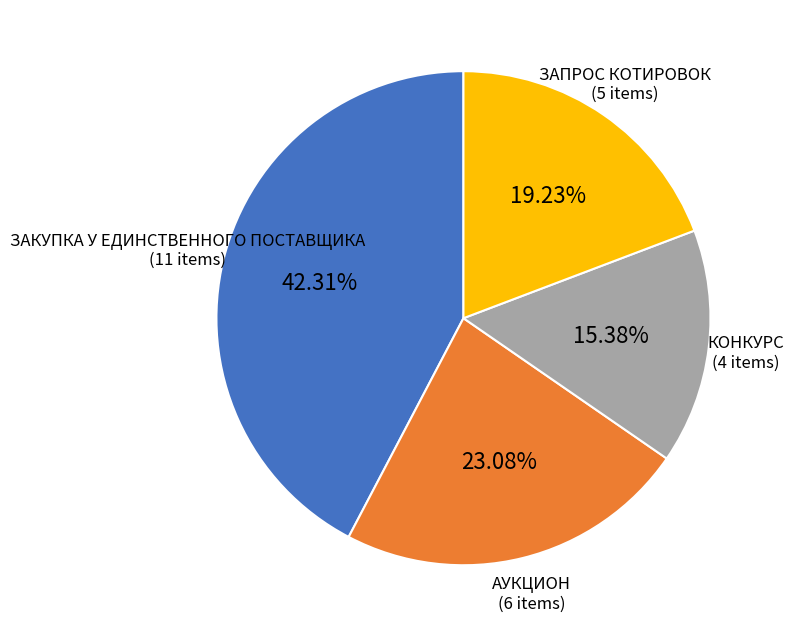

Does any single category account for the majority?

No